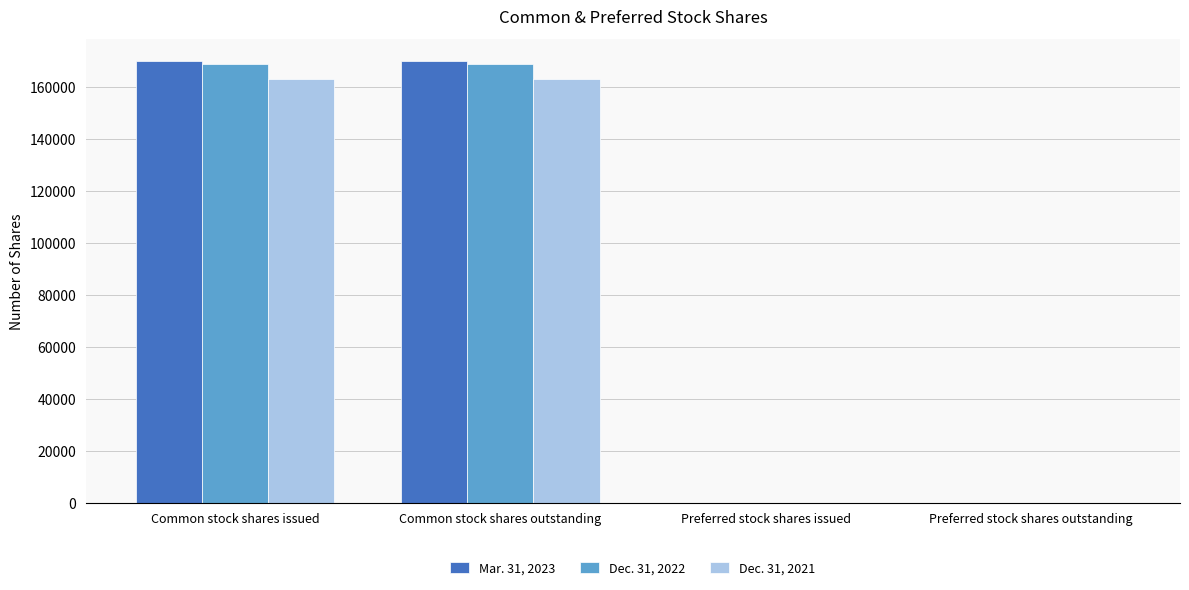

What is the sum of the Mar. 31, 2023 values at Common stock shares outstanding and Preferred stock shares issued?

169829